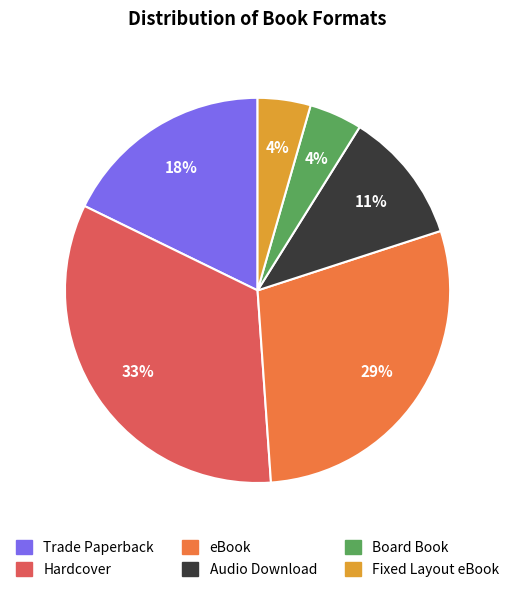

Do Audio Download and Hardcover together represent more than half of the pie?

No